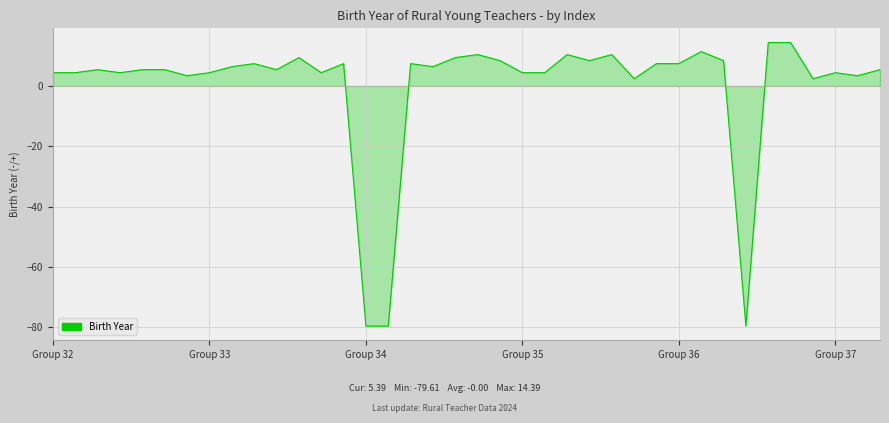

What is the greatest value displayed?

14.4